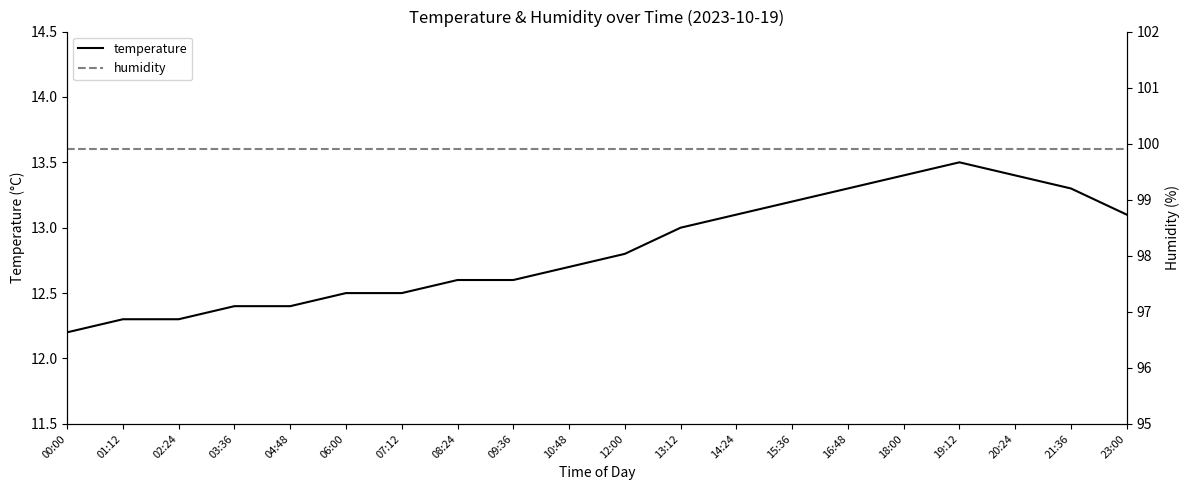

Is the value of temperature at 08:24 greater than the value of humidity at 08:24?

No